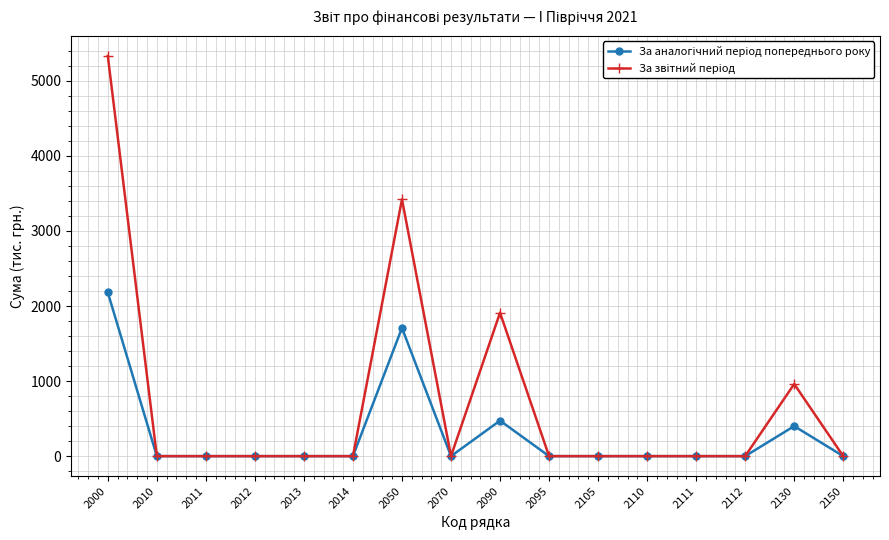

At which category is the sum across all series the highest?

2000